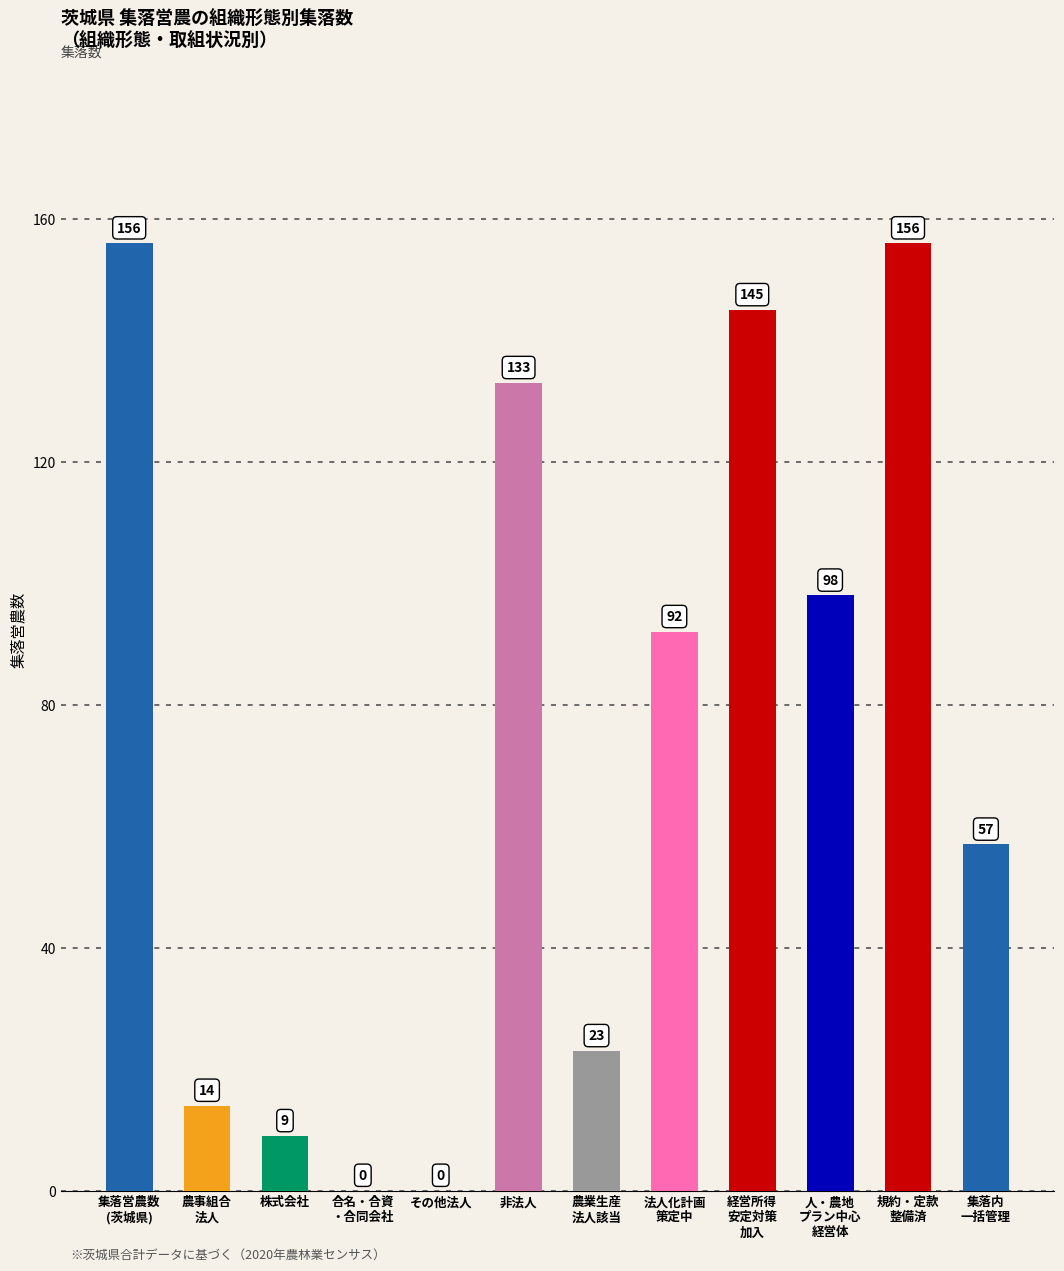

What is the sum of all values?

883